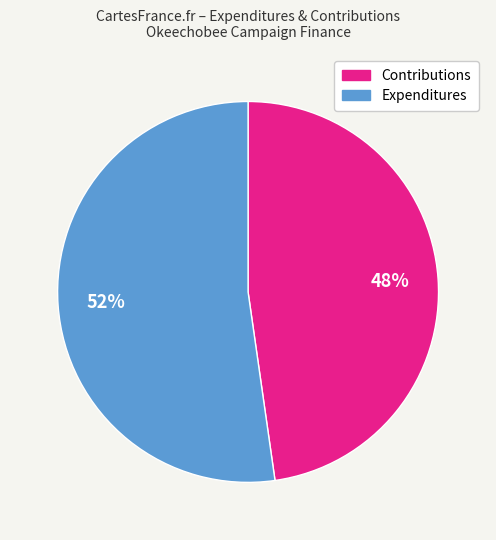

Does Expenditures represent more than half of the total?

Yes